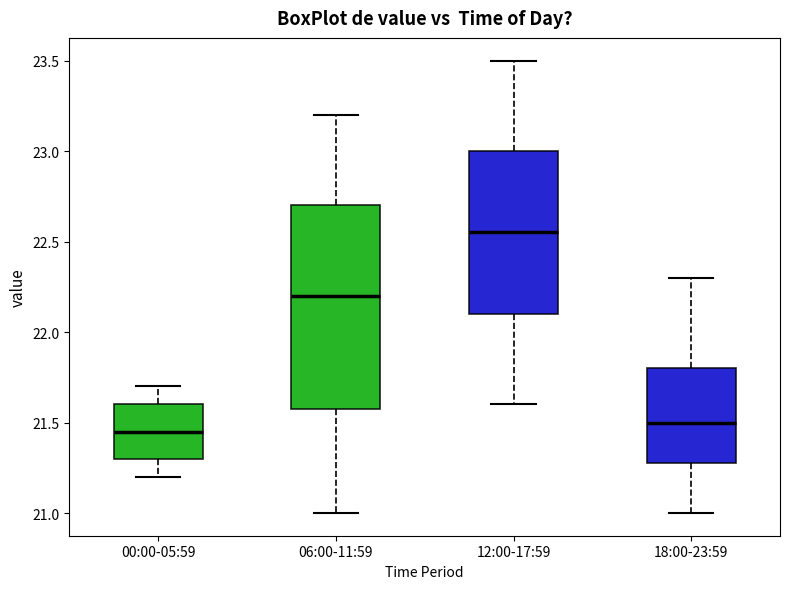

Reading left to right, read every box against the y-axis: the position of its median line, the range the box covers, and the ends of its whiskers. The values are not printed on the chart, so give them approximately, as read against the axis.

00:00-05:59: median 21.45, box 21.30 to 21.60, whiskers 21.20 to 21.70
06:00-11:59: median 22.20, box 21.60 to 22.70, whiskers 21.00 to 23.20
12:00-17:59: median 22.55, box 22.10 to 23.00, whiskers 21.60 to 23.50
18:00-23:59: median 21.50, box 21.30 to 21.80, whiskers 21.00 to 22.30